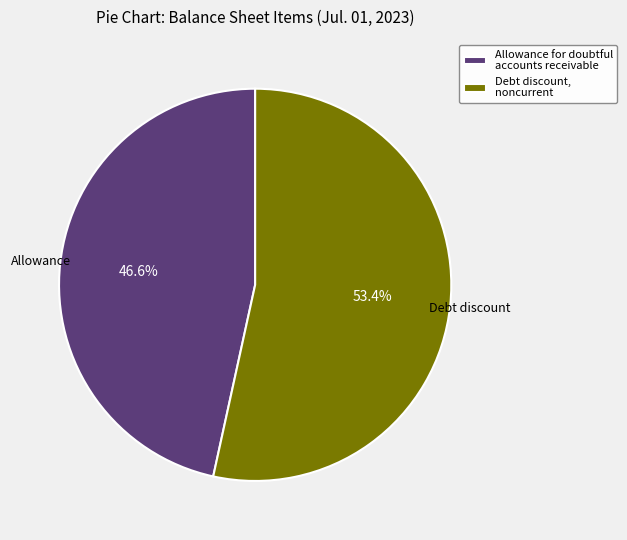

How many segments does this pie chart have?

2